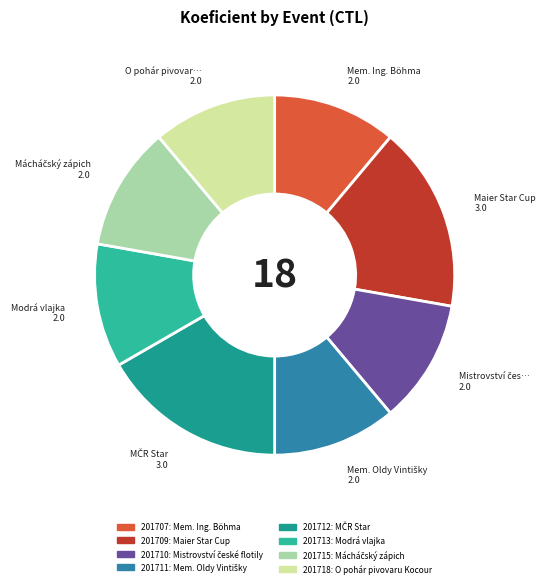

Is 201715 the majority of the pie?

No